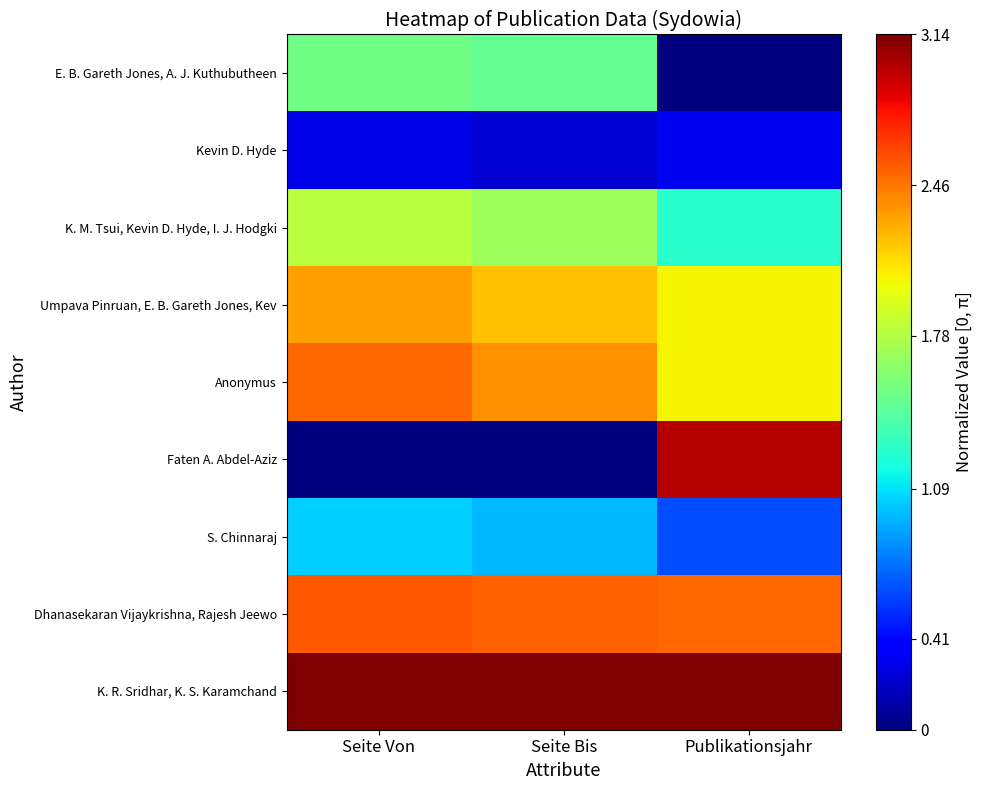

Between Seite Bis and Publikationsjahr, which series saw the biggest shift?

Faten A. Abdel-Aziz